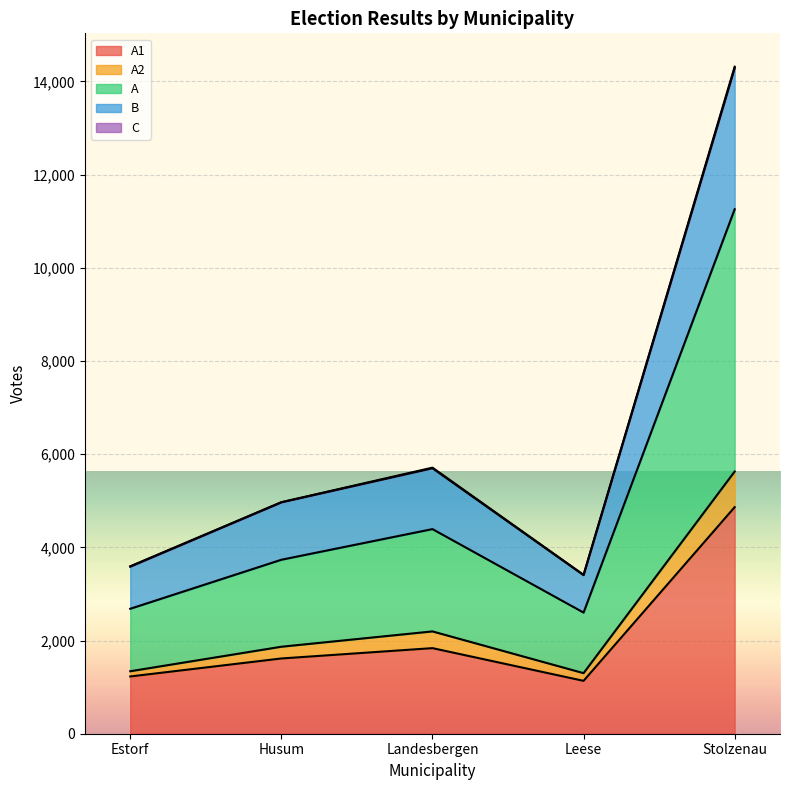

Rank the categories by A1 value from lowest to highest.

Leese, Estorf, Husum, Landesbergen, Stolzenau